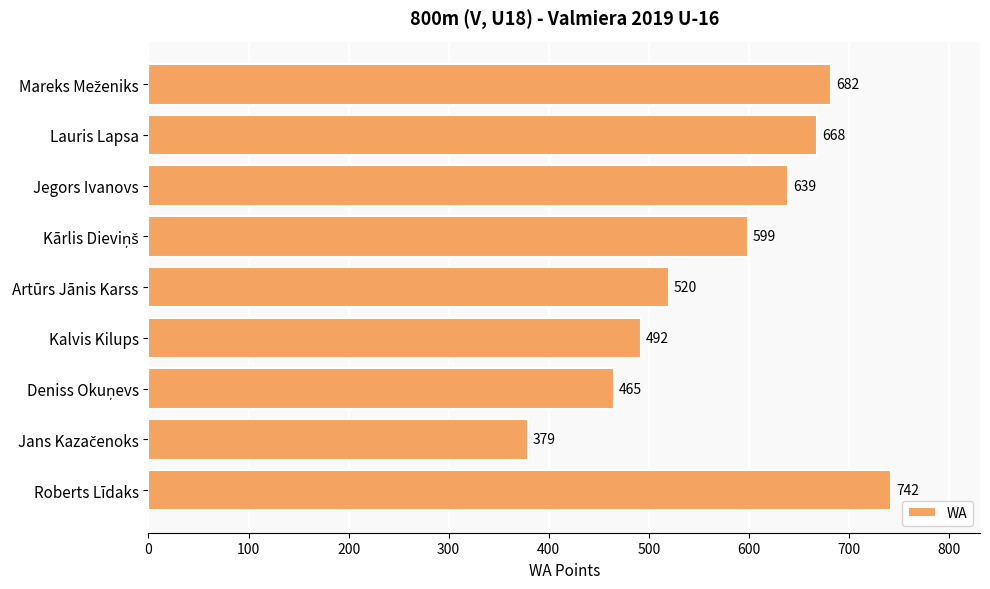

What is the smallest value displayed?

379